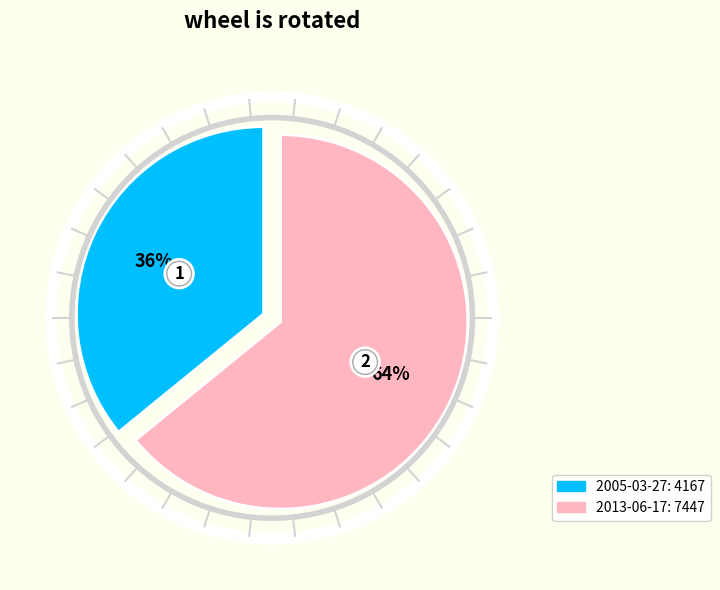

What is the ratio of the value at 2005-03-27 to the value at 2013-06-17?

0.6